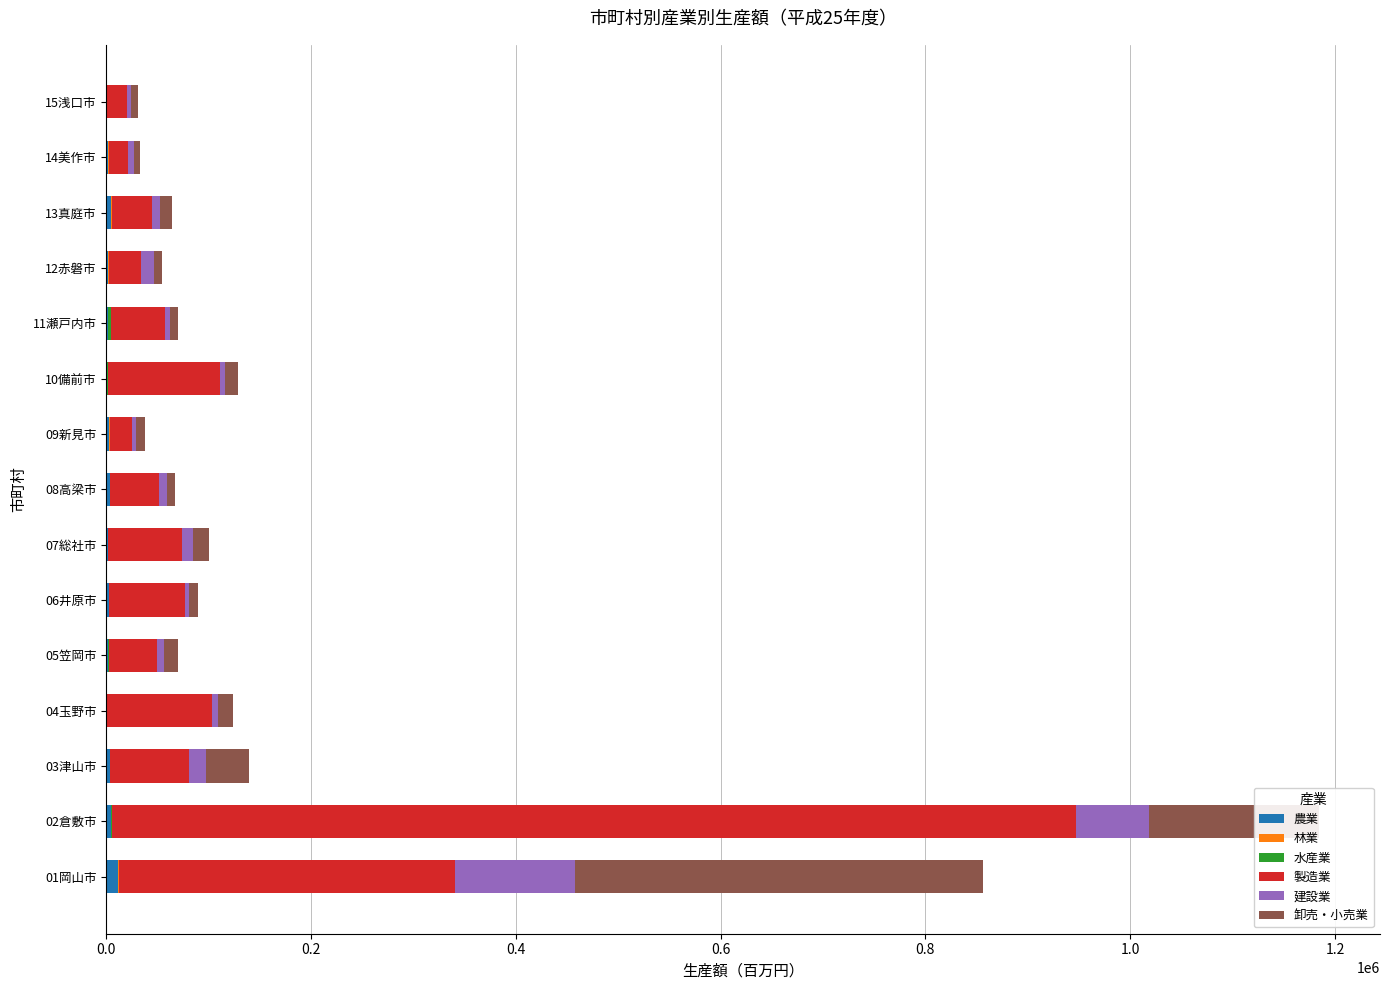

At which category is the sum across all series the highest?

02倉敷市